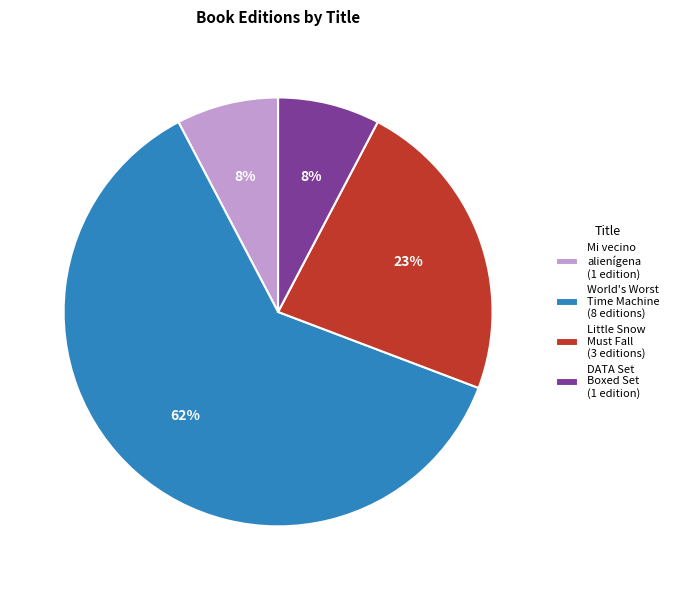

How many segments does this pie chart have?

4